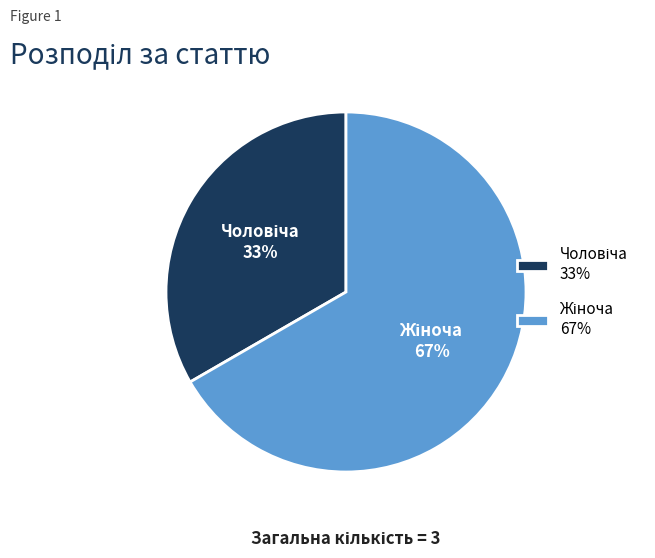

How many segments does this pie chart have?

2